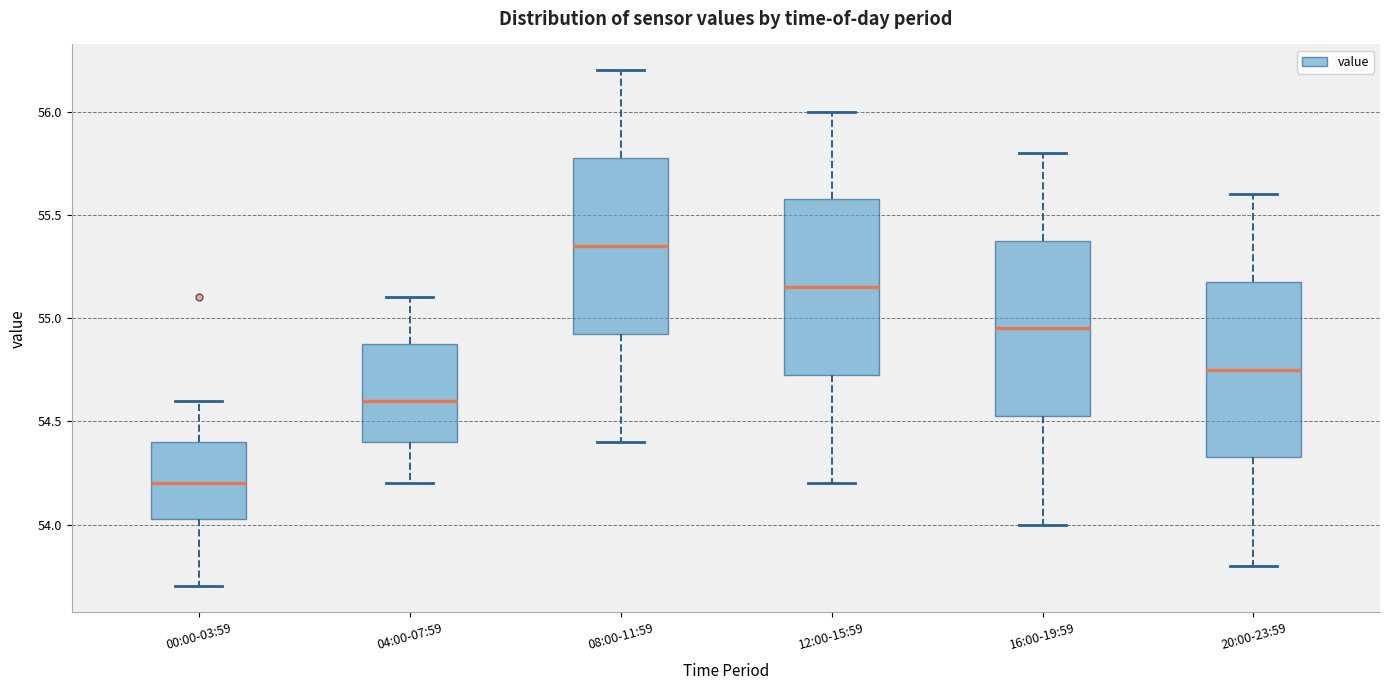

Reading left to right, transcribe this box plot: for each box, give where its median line is, the range the box spans, and where its two whiskers end, as read against the y-axis. The values are not printed on the chart, so give them approximately, as read against the axis.

00:00-03:59: median 54.20, box 54.05 to 54.40, whiskers 53.70 to 54.60
04:00-07:59: median 54.60, box 54.40 to 54.90, whiskers 54.20 to 55.10
08:00-11:59: median 55.35, box 54.95 to 55.80, whiskers 54.40 to 56.20
12:00-15:59: median 55.15, box 54.75 to 55.60, whiskers 54.20 to 56.00
16:00-19:59: median 54.95, box 54.55 to 55.40, whiskers 54.00 to 55.80
20:00-23:59: median 54.75, box 54.35 to 55.20, whiskers 53.80 to 55.60